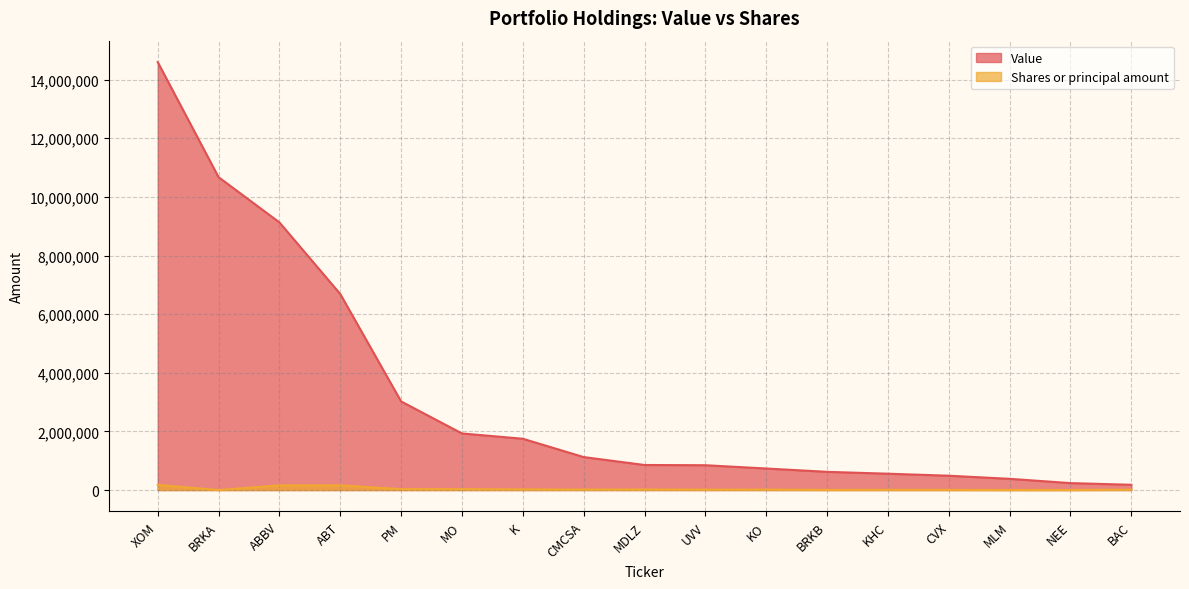

What is the sum of all Value values?

53825000